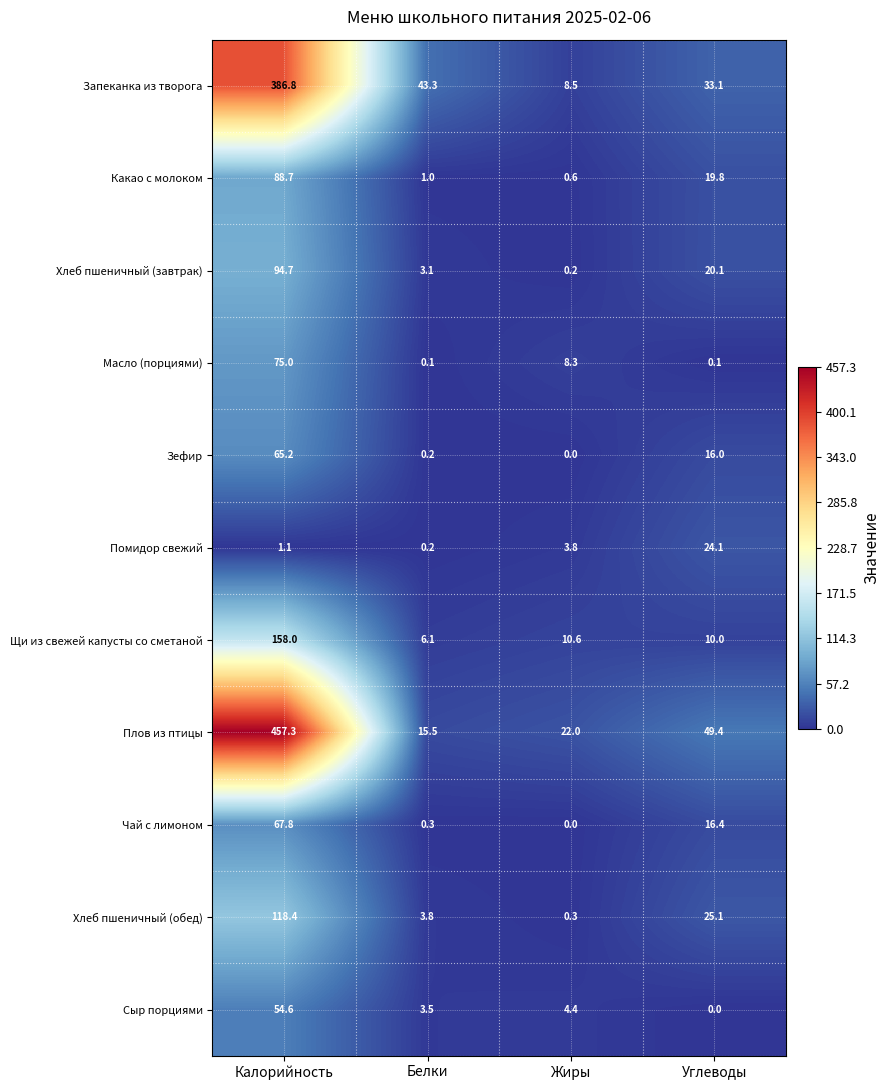

What is the difference between the Хлеб пшеничный (обед) values at Белки and Жиры?

3.5